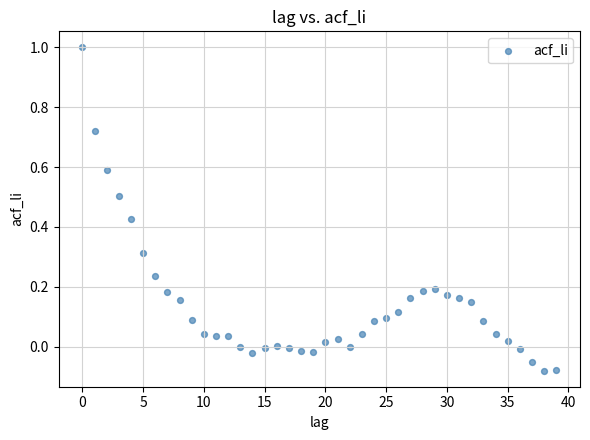

What is the range of Y values (max minus min)?

1.1